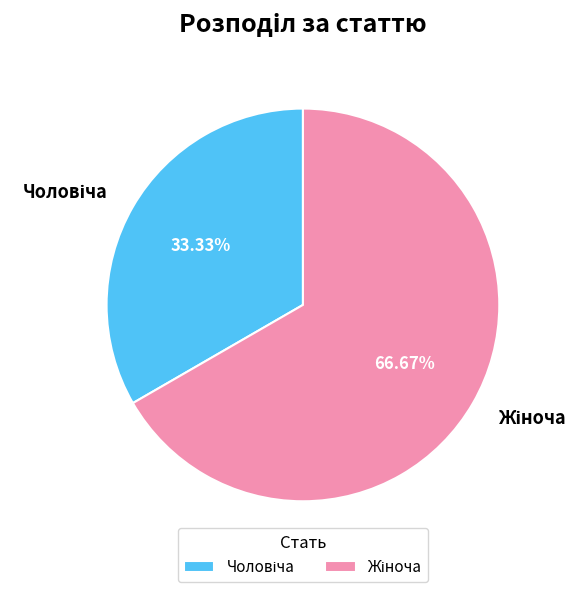

Does any single category account for the majority?

Yes